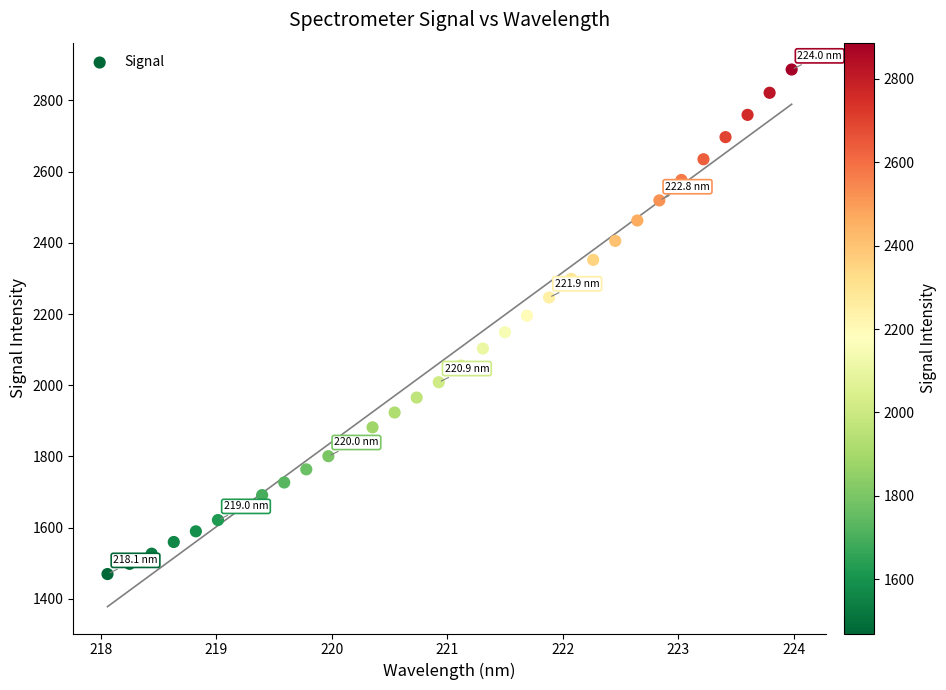

What is the range of X values (max minus min)?

5.9